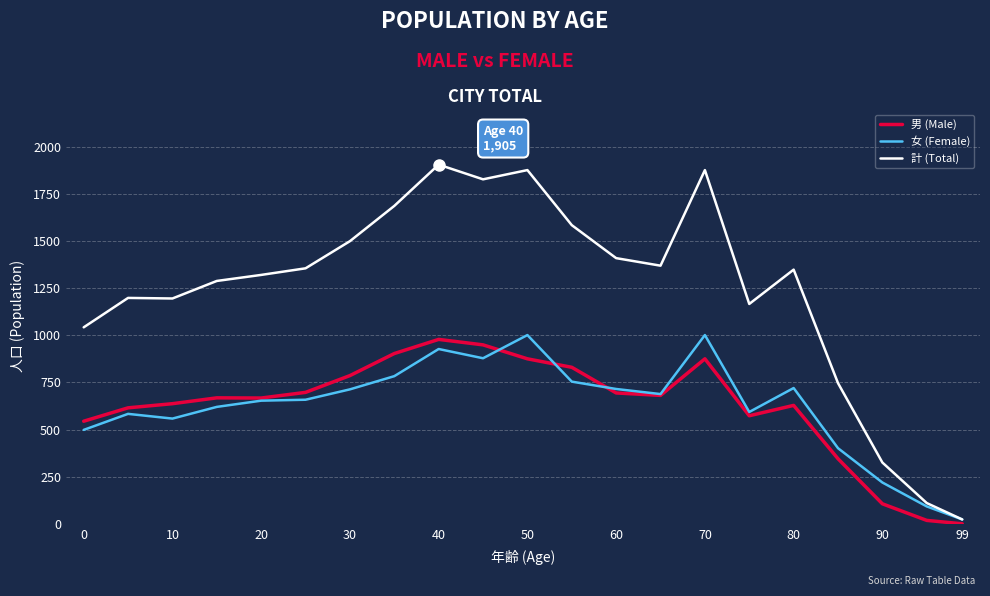

Which series has the largest total across all categories?

計 (Total)